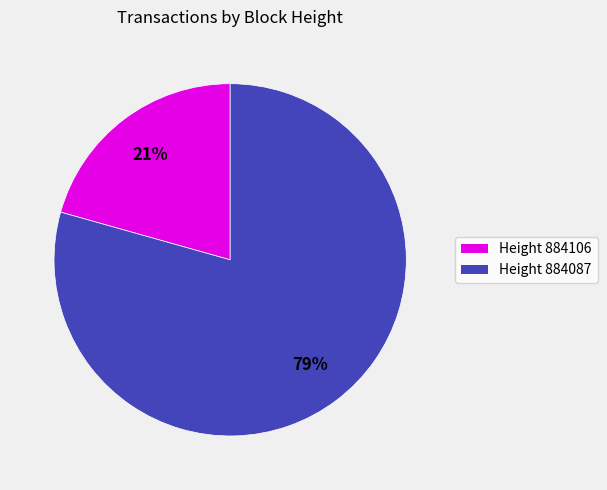

To the nearest percent, what is the average slice percentage?

50%